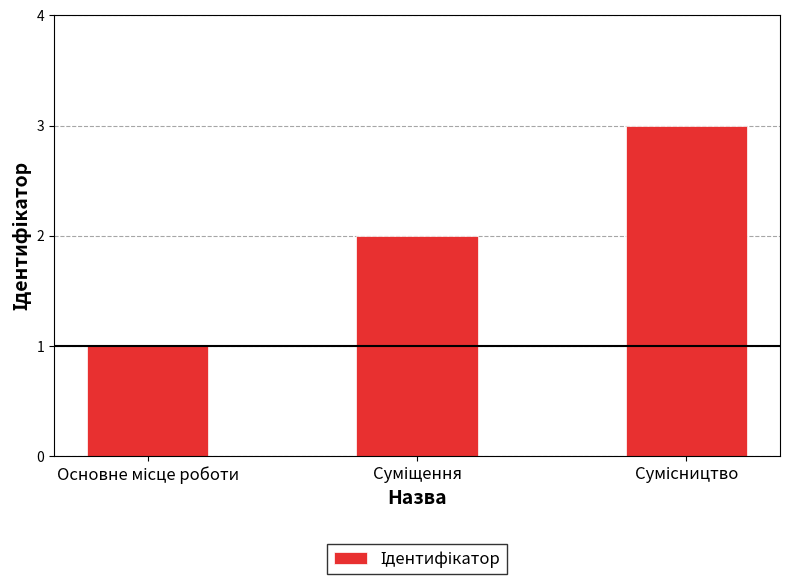

How many data points are less than 2?

1